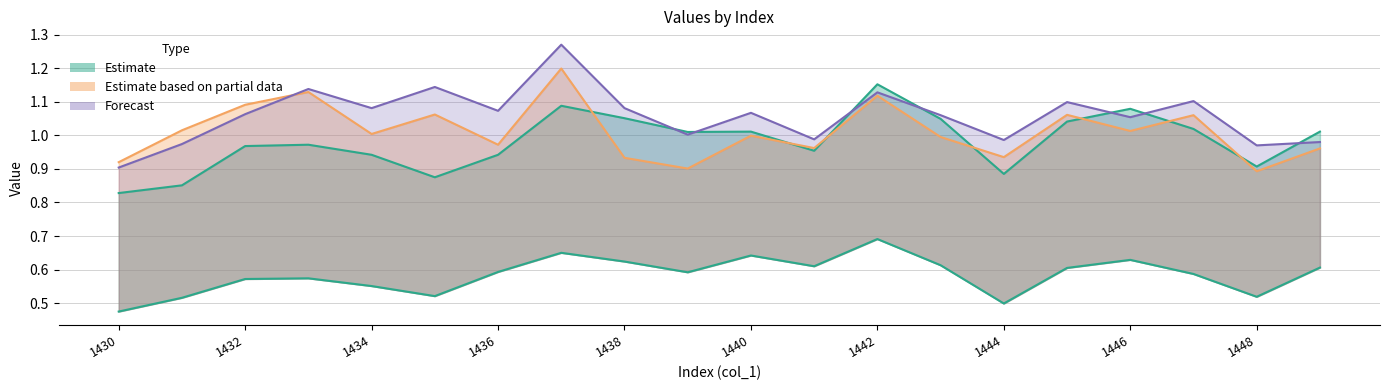

After their last crossing, which series has the higher values: col_6 or col_4?

col_4